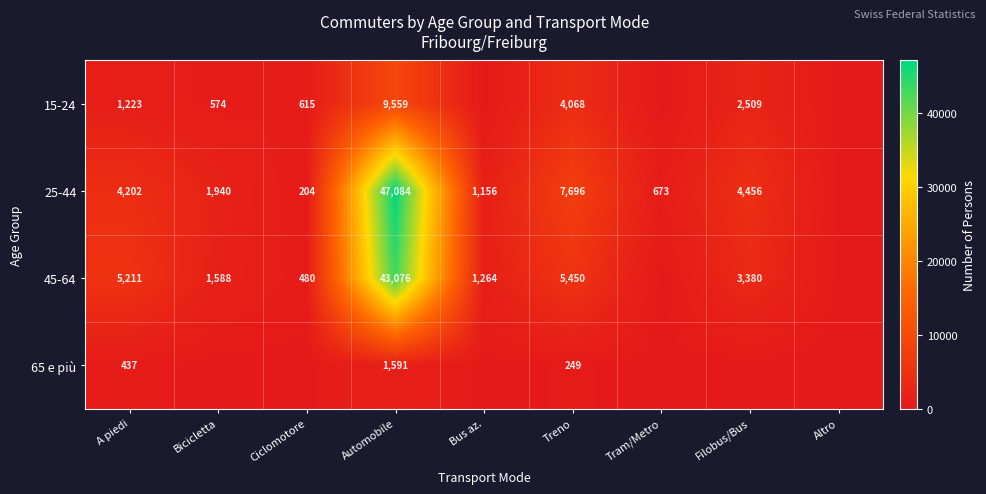

What is the sum of the 25-44 values at Bicicletta and Ciclomotore?

2144